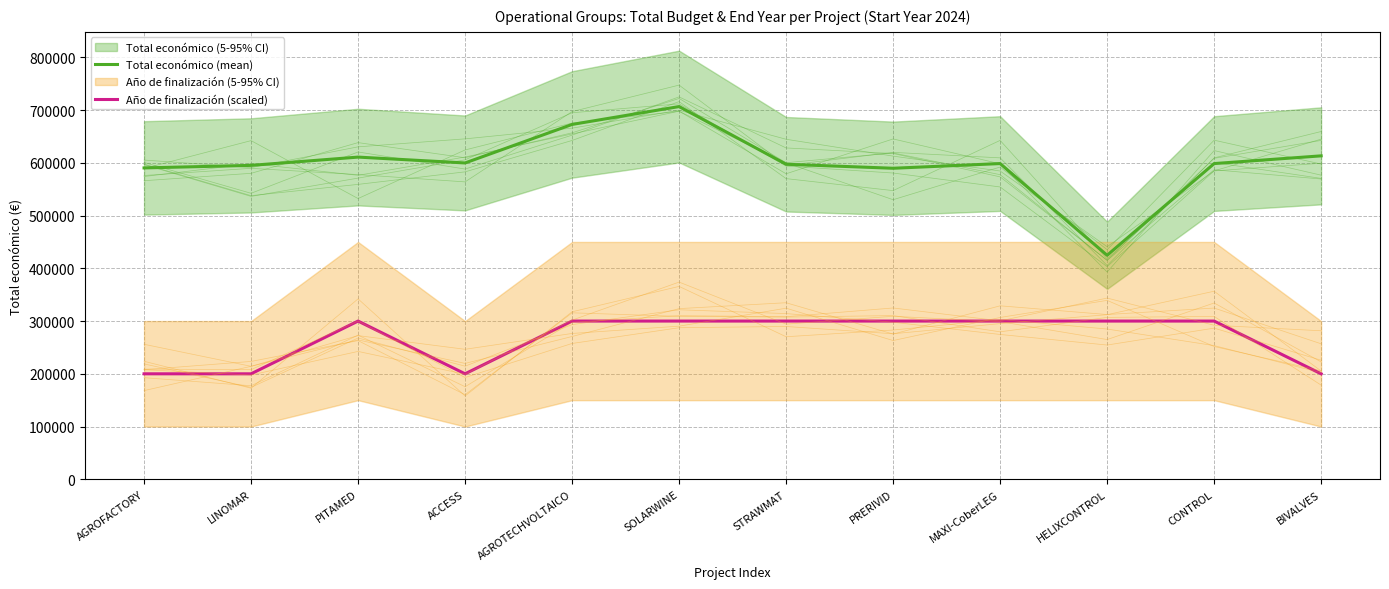

What is the difference between the second highest and second lowest values in the Año de finalización (scaled) series?

100000